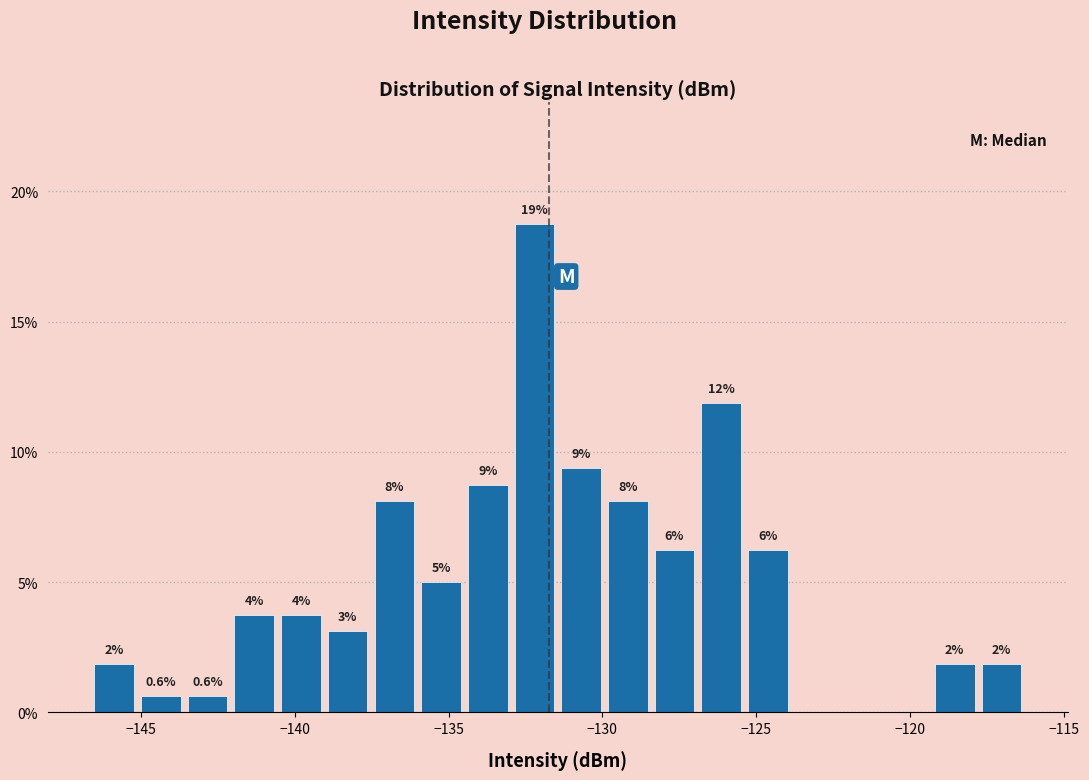

Around what value on the x-axis is the tallest bar? Give the approximate position of its centre, as read against the axis.

-132.0